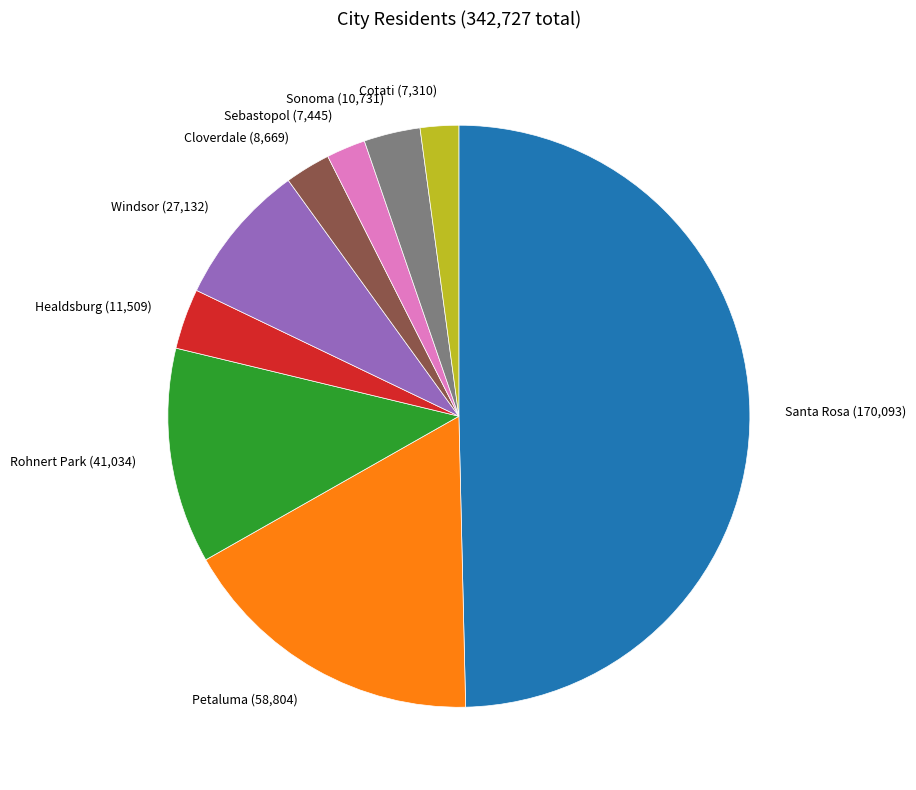

The Rohnert Park (41,034) slice represents 12% of the pie. True or false?

True